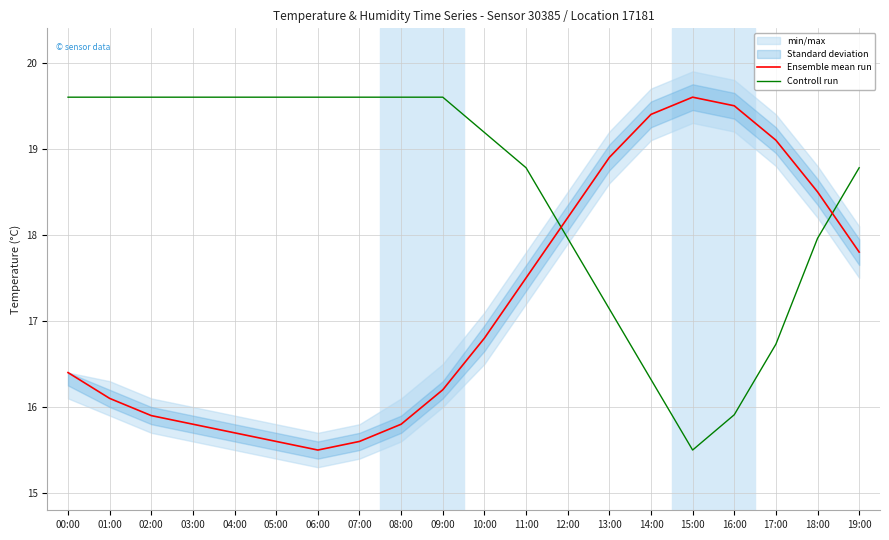

What is the label of the 4th point from the right?

16:00